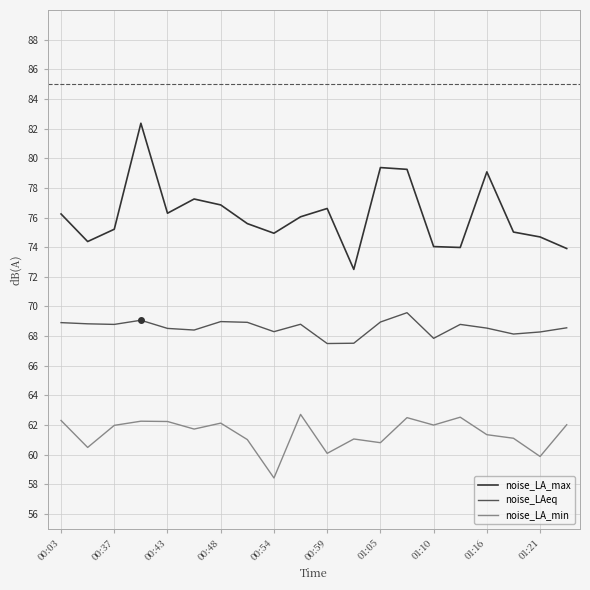

What is the maximum value shown in the chart?

82.4